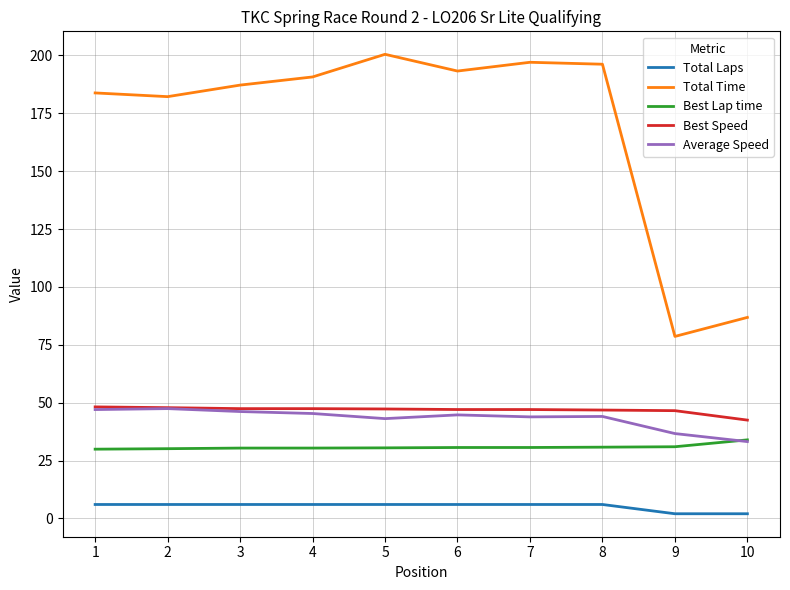

What is the sum of the Best Speed values at 10 and 9?

89.0